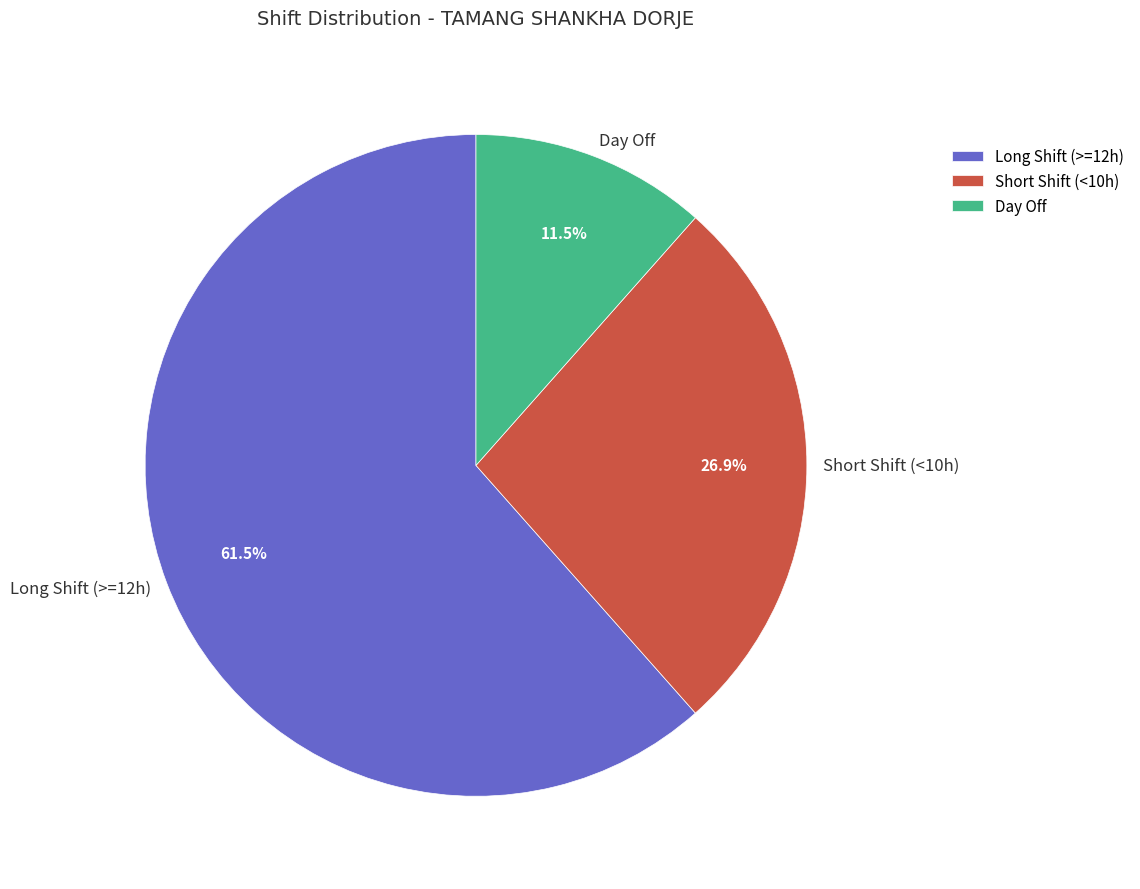

Which slice is the smallest?

Day Off